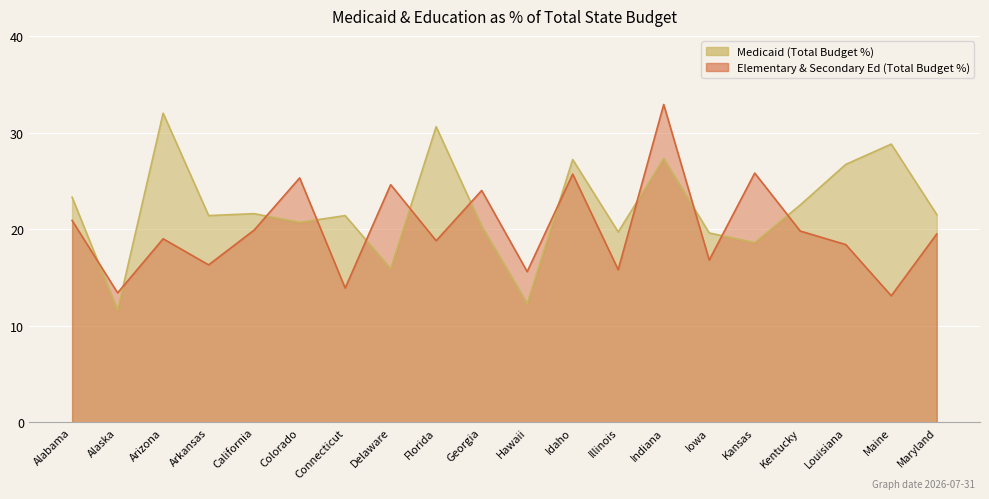

How many values in the Medicaid (Total Budget %) series exceed 21?

12